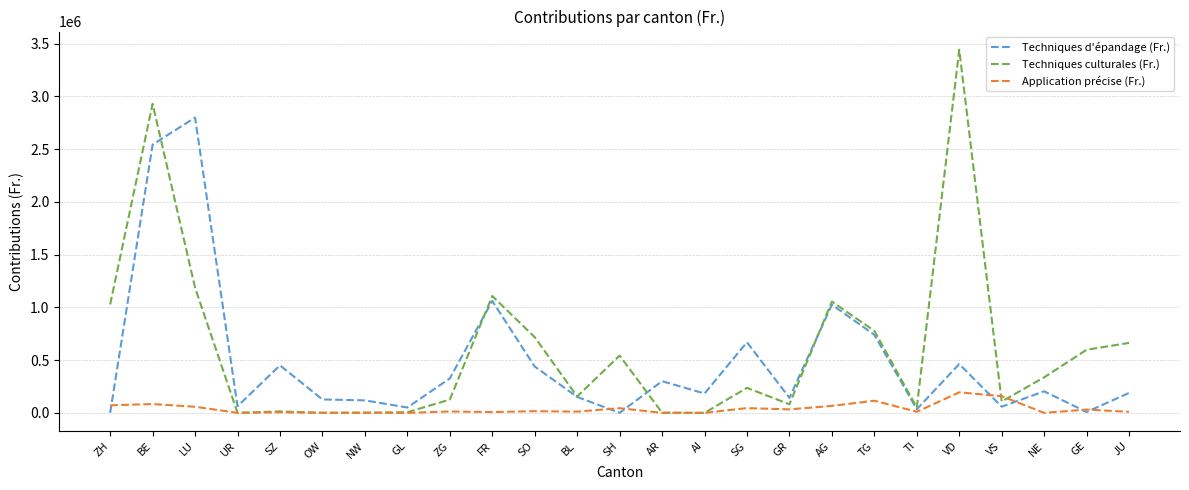

What is the highest value of the Techniques culturales (Fr.) series?

3441529